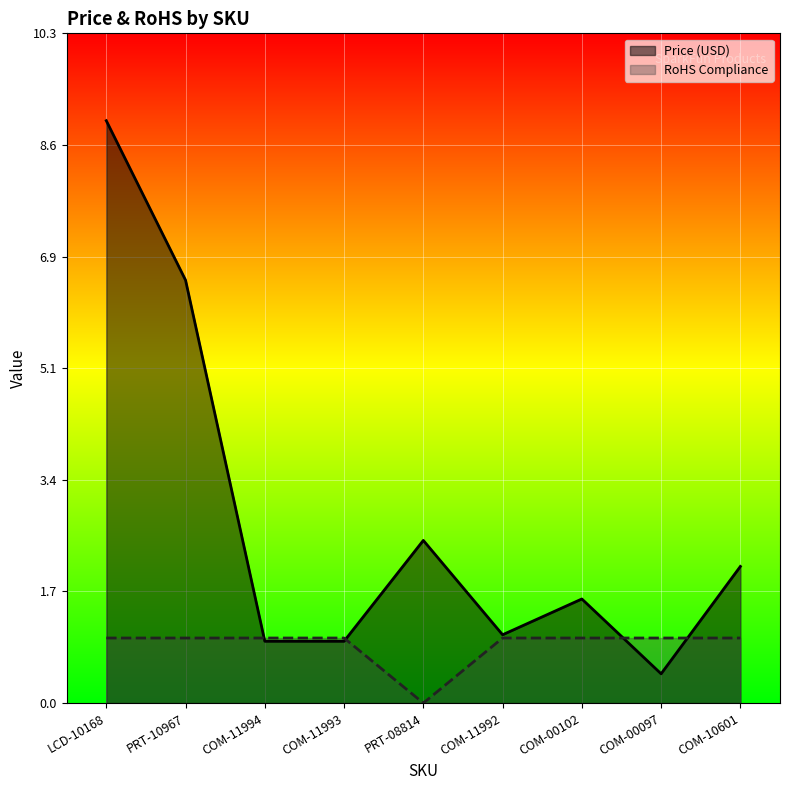

Which series ends up on top after the final intersection of RoHS Compliance and Price (USD)?

Price (USD)